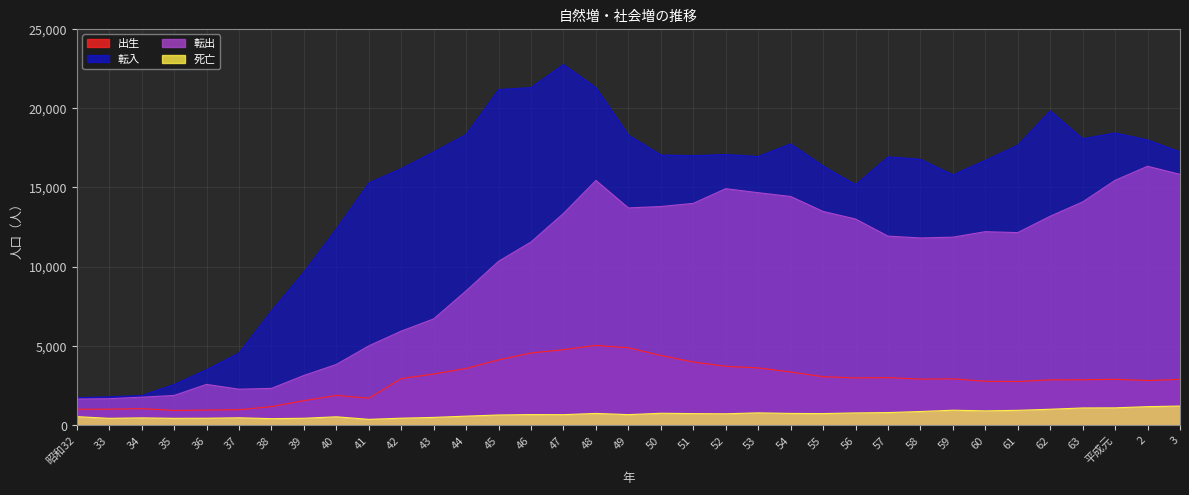

What is the value of the 転出 point at the 29th from the left?

12209